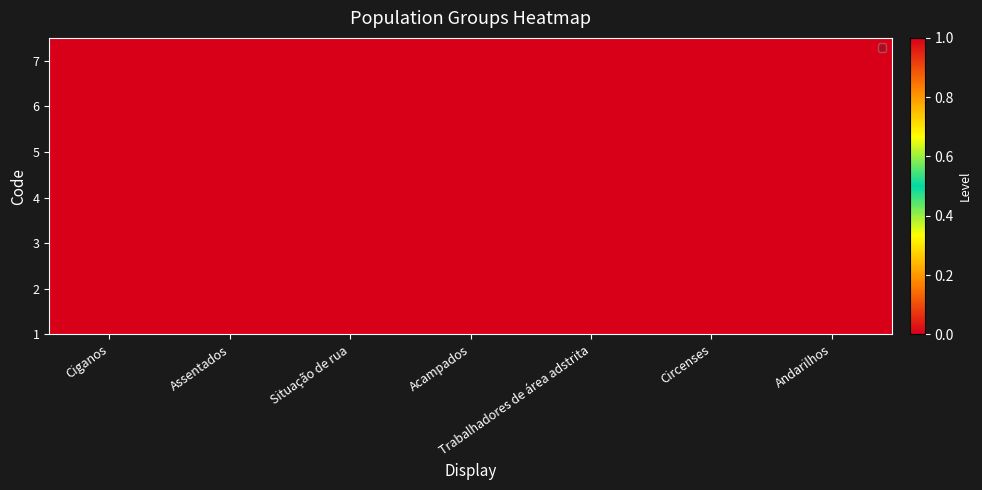

Where is the data nearest to the value 0?

Ciganos